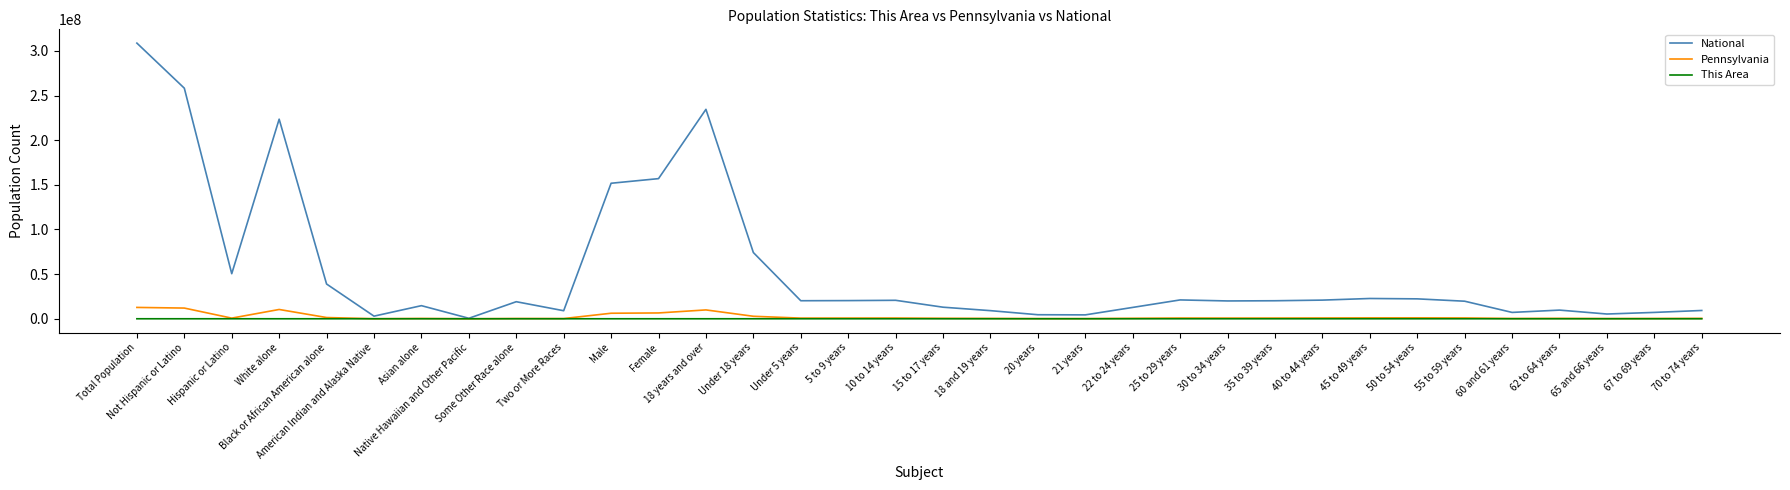

The value of Pennsylvania at Female is 6512016. True or false?

True